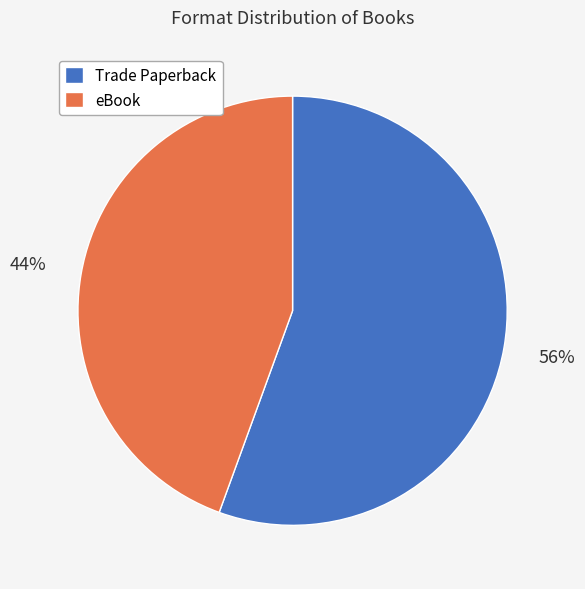

Rank the categories by value from lowest to highest.

eBook, Trade Paperback